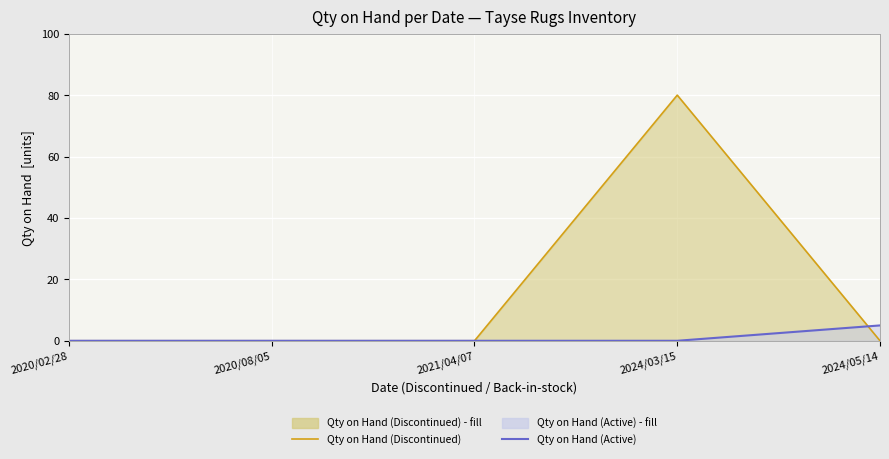

Rank the series at 2020/08/05 from highest to lowest value.

Qty on Hand (Discontinued), Qty on Hand (Active)